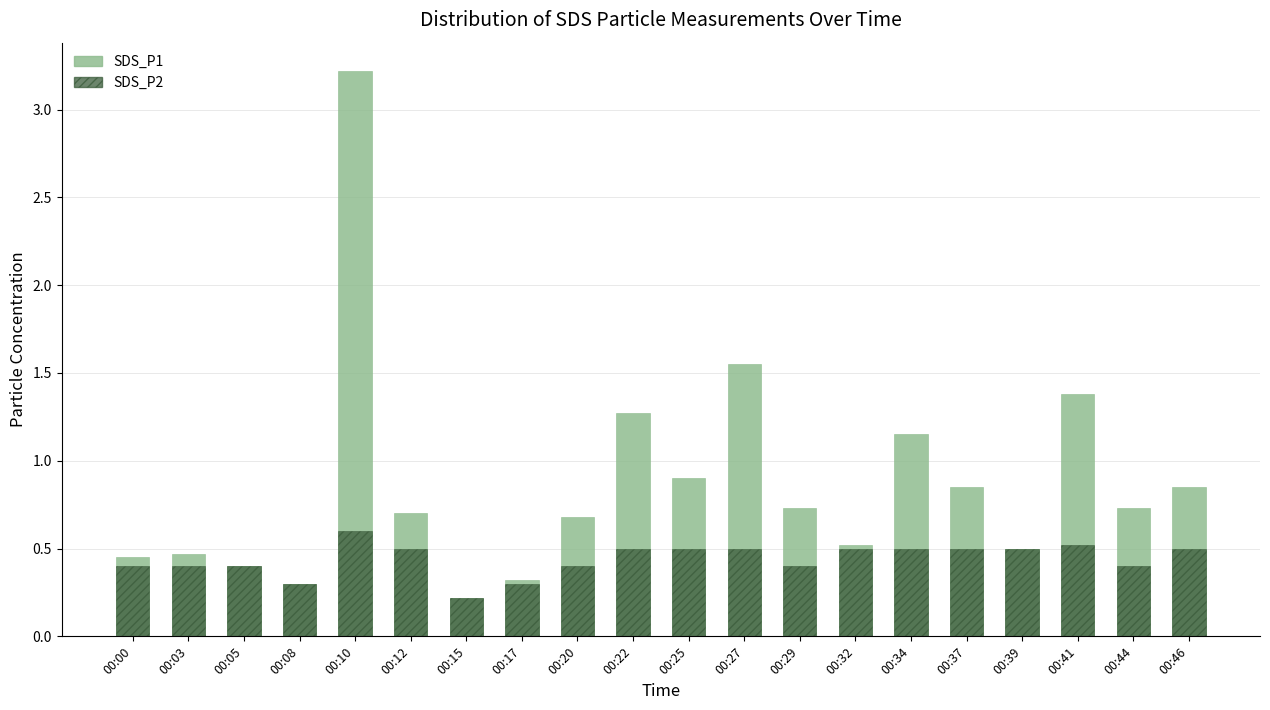

Rank the series by their maximum value, from highest to lowest.

SDS_P1, SDS_P2